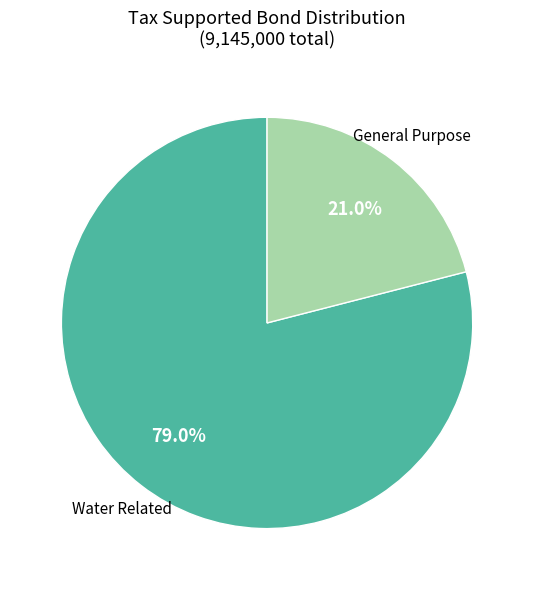

What percentage is the General Purpose slice, to the nearest percent?

21%